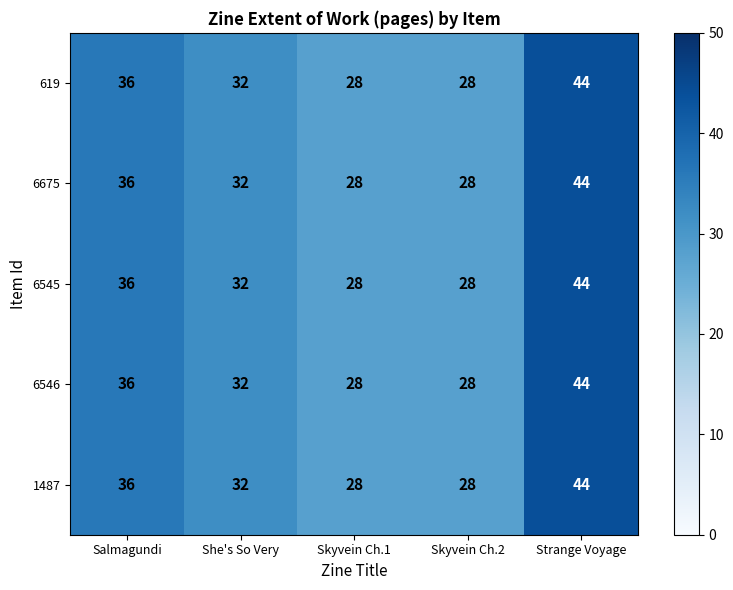

True or false: 6546 has a value of 14 at Skyvein Ch.2.

False